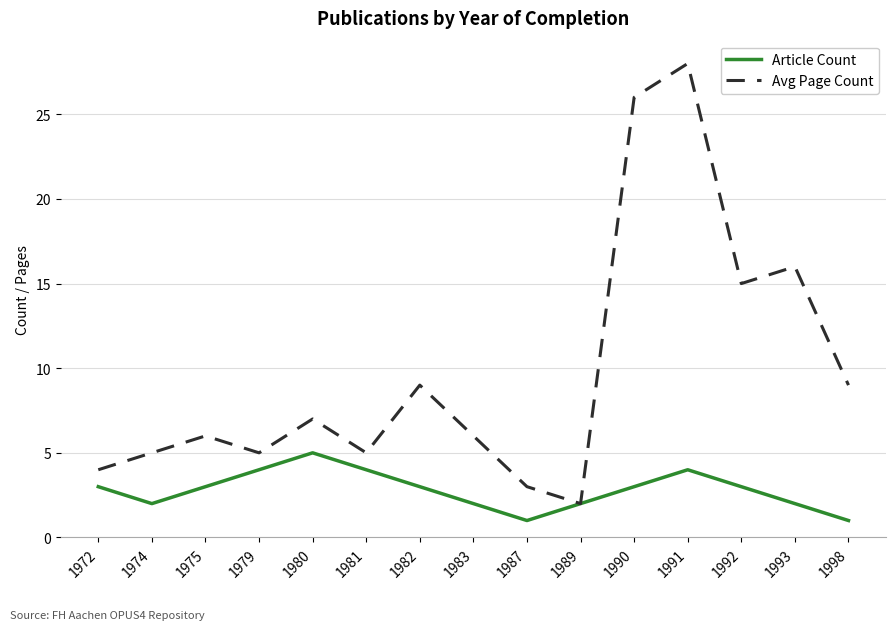

Reading left to right, extract all data points from this chart.

Article Count: 1972=3	1974=2	1975=3	1979=4	1980=5	1981=4	1982=3	1983=2	1987=1	1989=2	1990=3	1991=4	1992=3	1993=2	1998=1
Avg Page Count: 1972=4	1974=5	1975=6	1979=5	1980=7	1981=5	1982=9	1983=6	1987=3	1989=2	1990=26	1991=28	1992=15	1993=16	1998=9